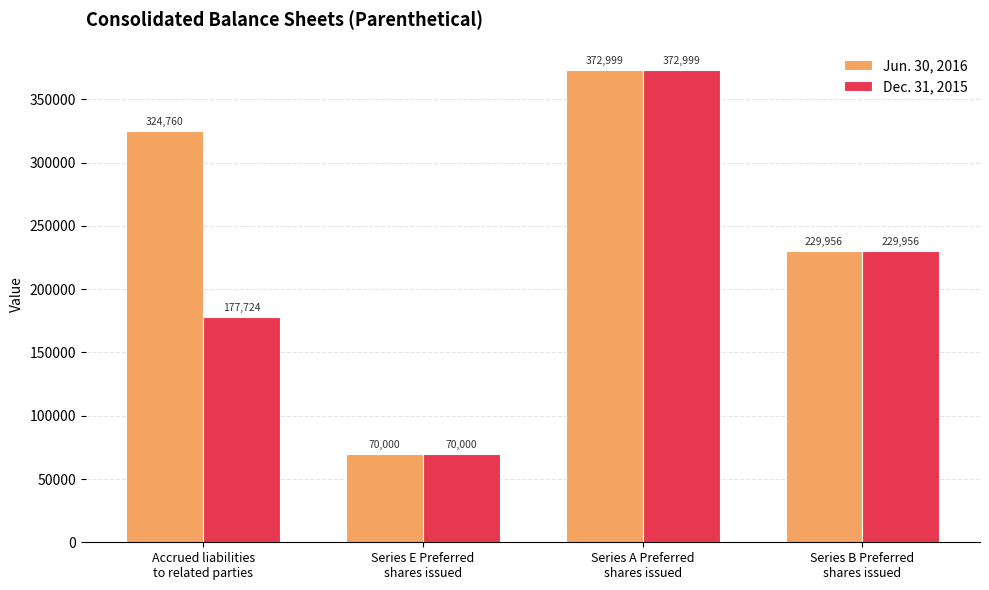

What is the difference between the Dec. 31, 2015 values at Series B Preferred
shares issued and Series A Preferred
shares issued?

143043